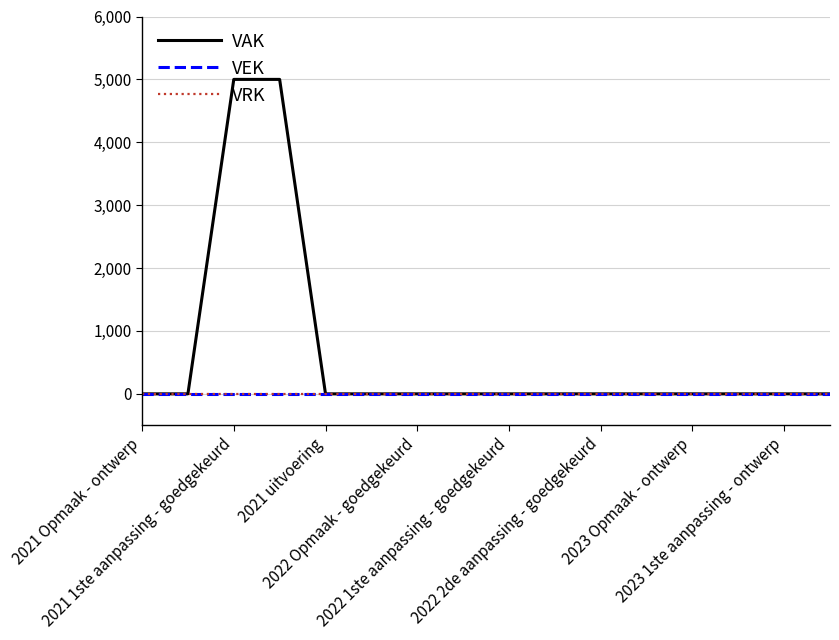

Where is VAK nearest to the value 2500?

2021 Opmaak - ontwerp